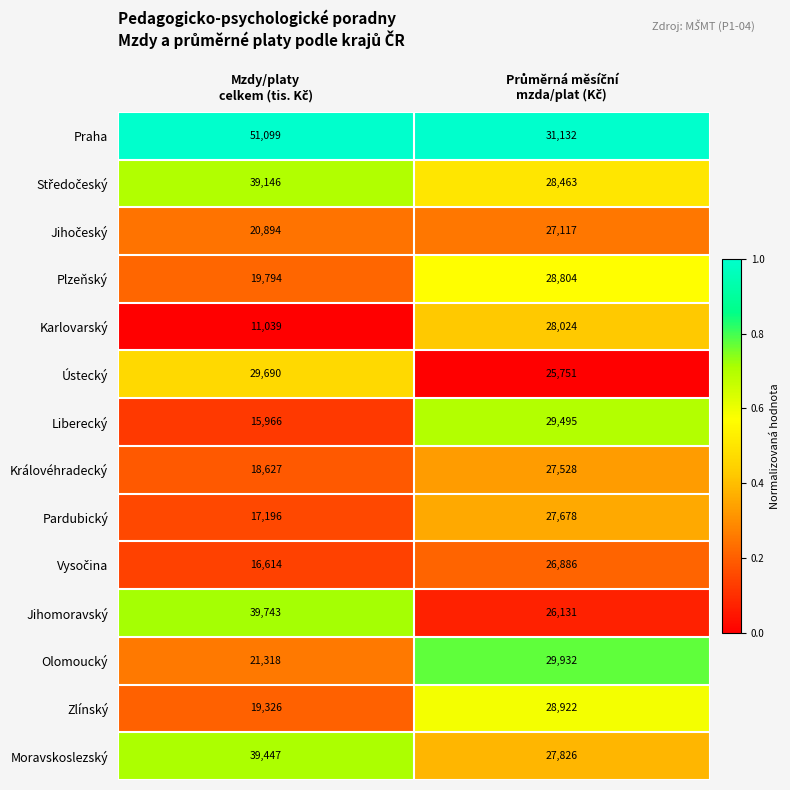

What is the smallest value displayed?

11039